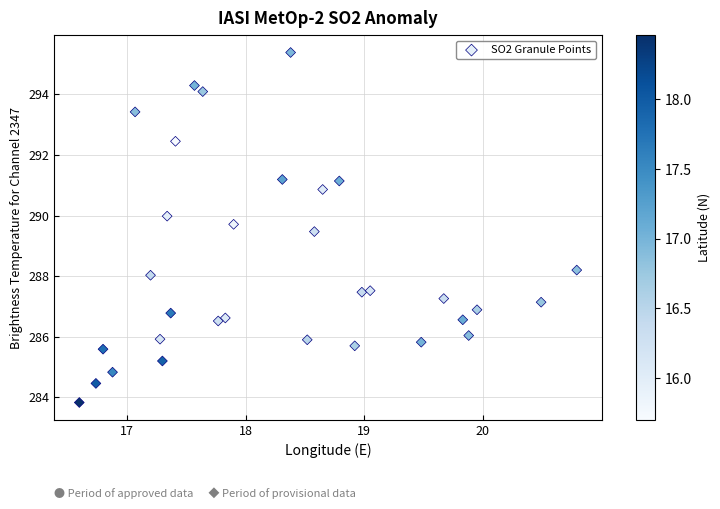

What Y value in the scatter plot is closest to 289?

289.5